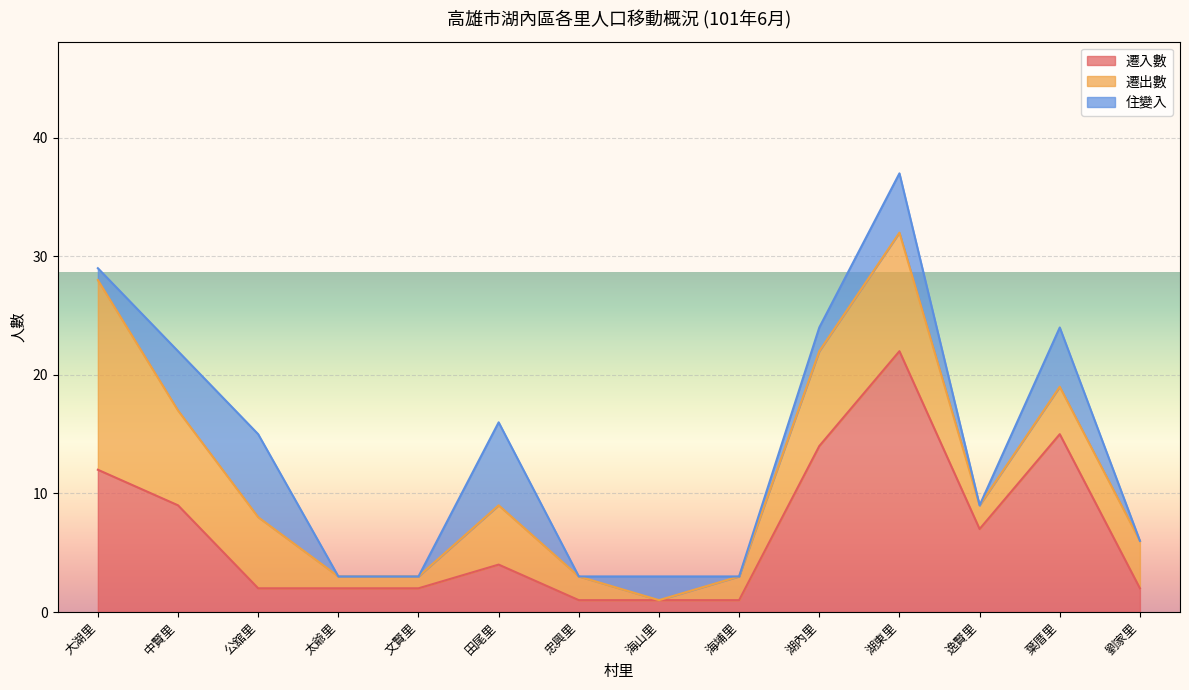

What is the label of the 3rd point from the left?

公舘里